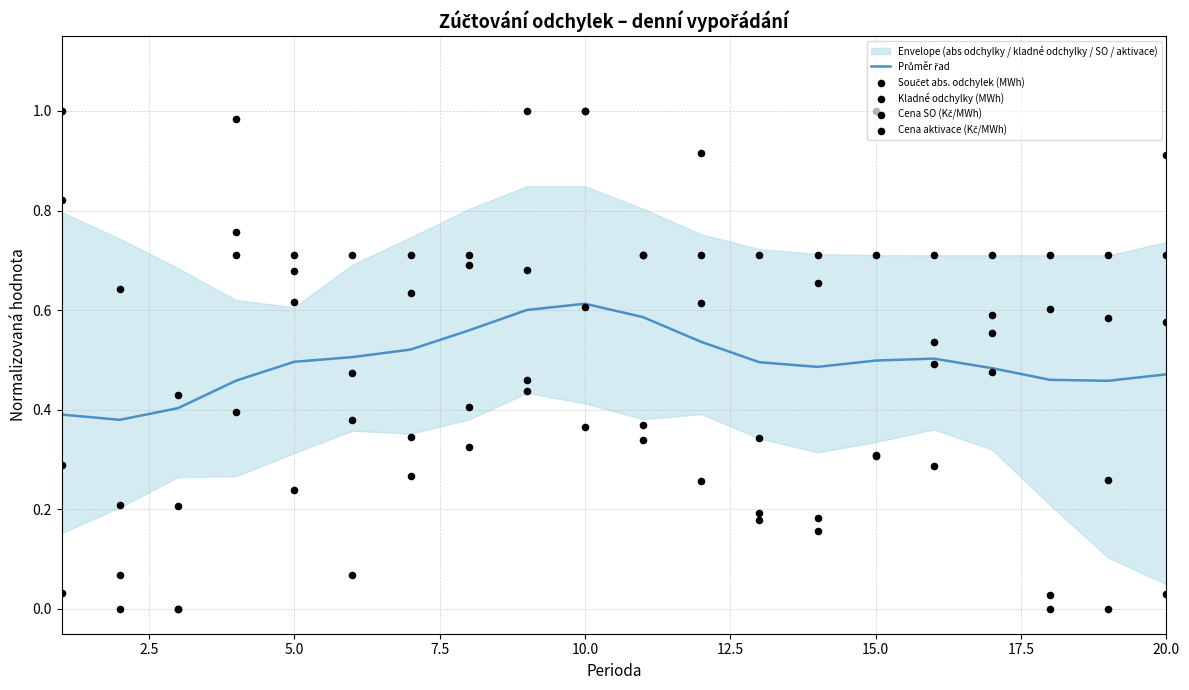

Which series has the largest Y range (max minus min)?

Součet abs. odchylek (MWh)